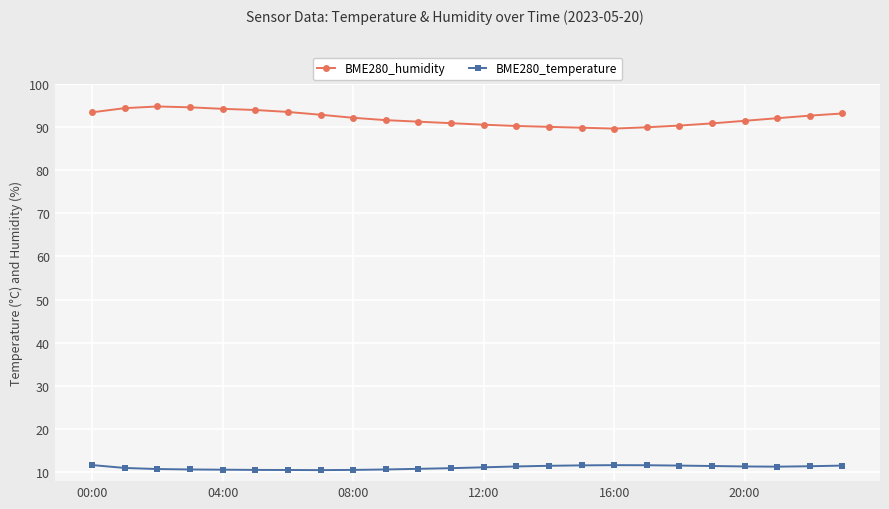

What is the lowest value of the BME280_temperature series?

10.6